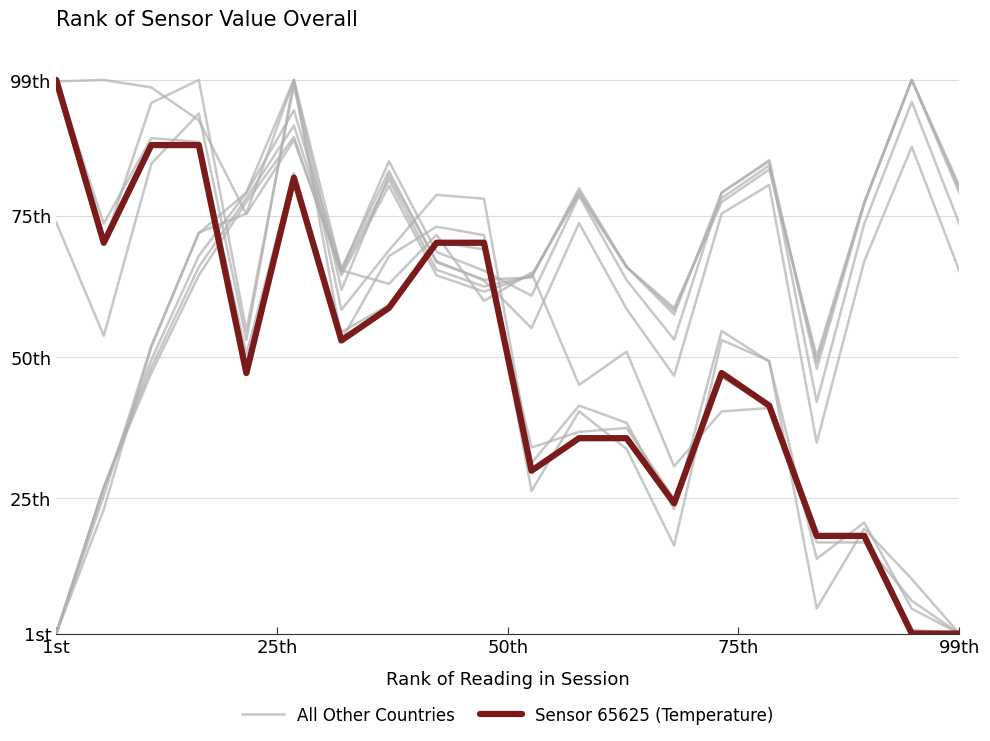

What is the difference between the maximum and minimum values in the Sensor 65625 (Temperature) series?

98.0